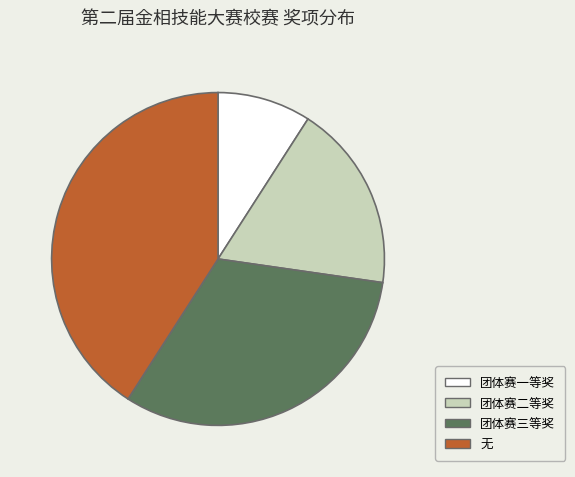

Does 无 account for over 50% of the chart?

No